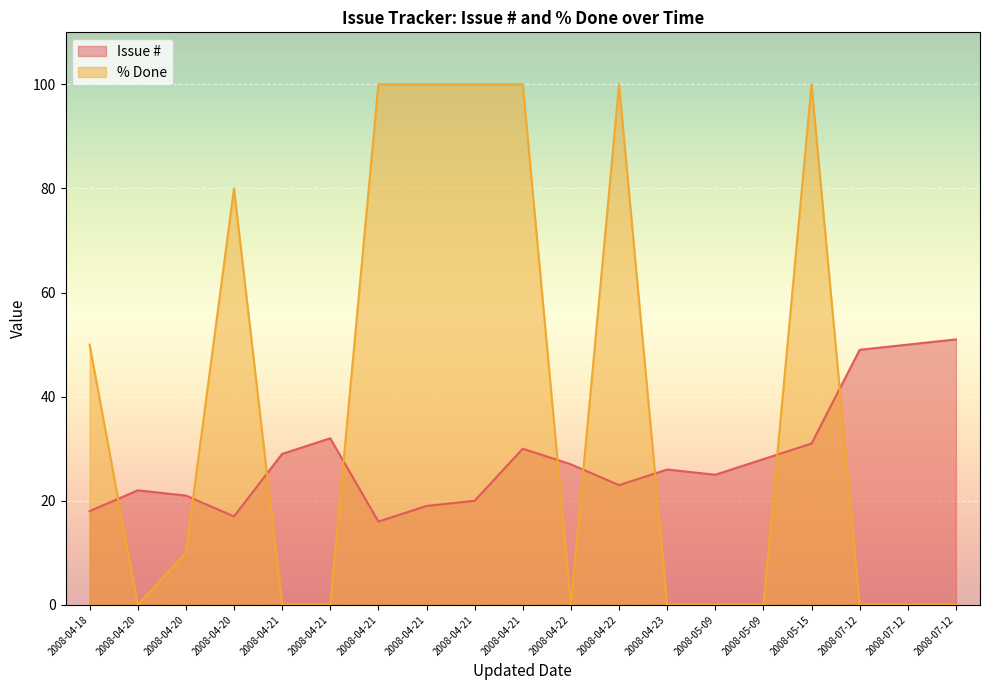

What is the label of the 3rd point from the right?

2008-07-12